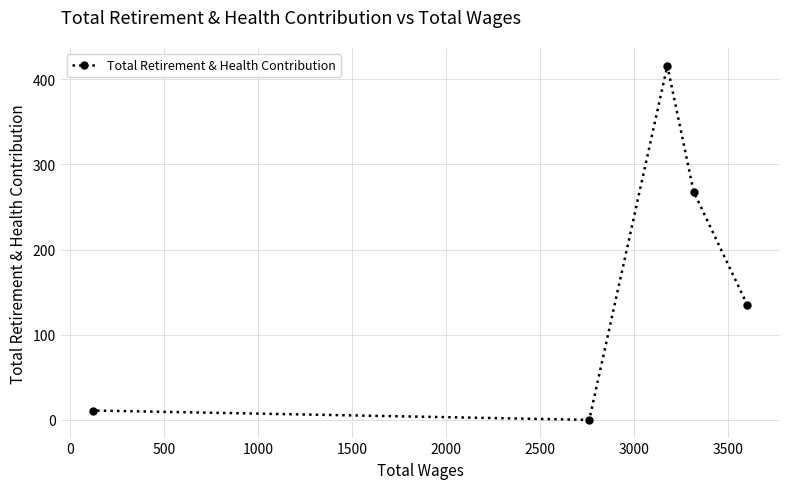

The chart shows a value of 180 at −500. True or false?

False